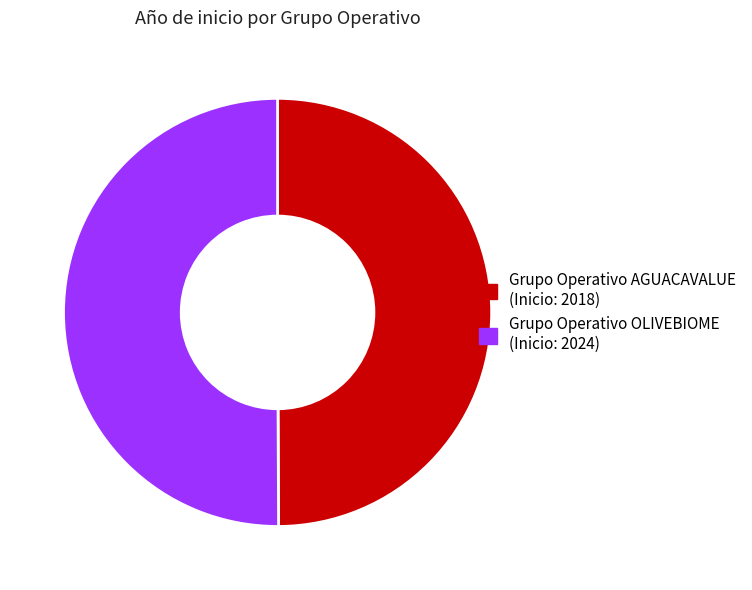

What is the ratio of the value at Grupo Operativo OLIVEBIOME to the value at Grupo Operativo AGUACAVALUE?

1.0